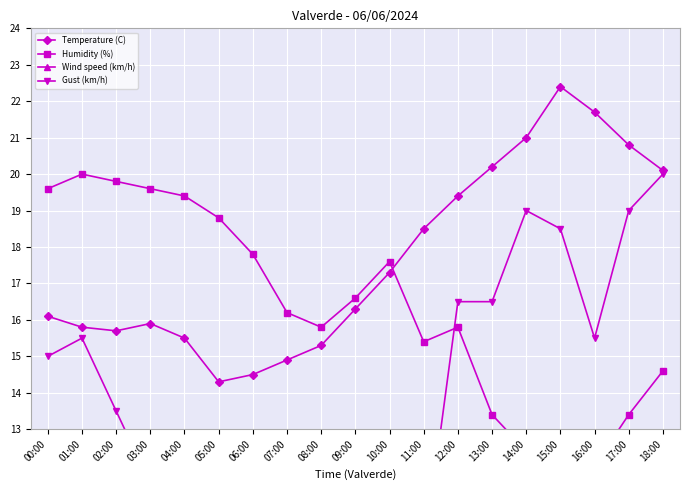

At which category does Temperature (C) reach its first local peak?

03:00